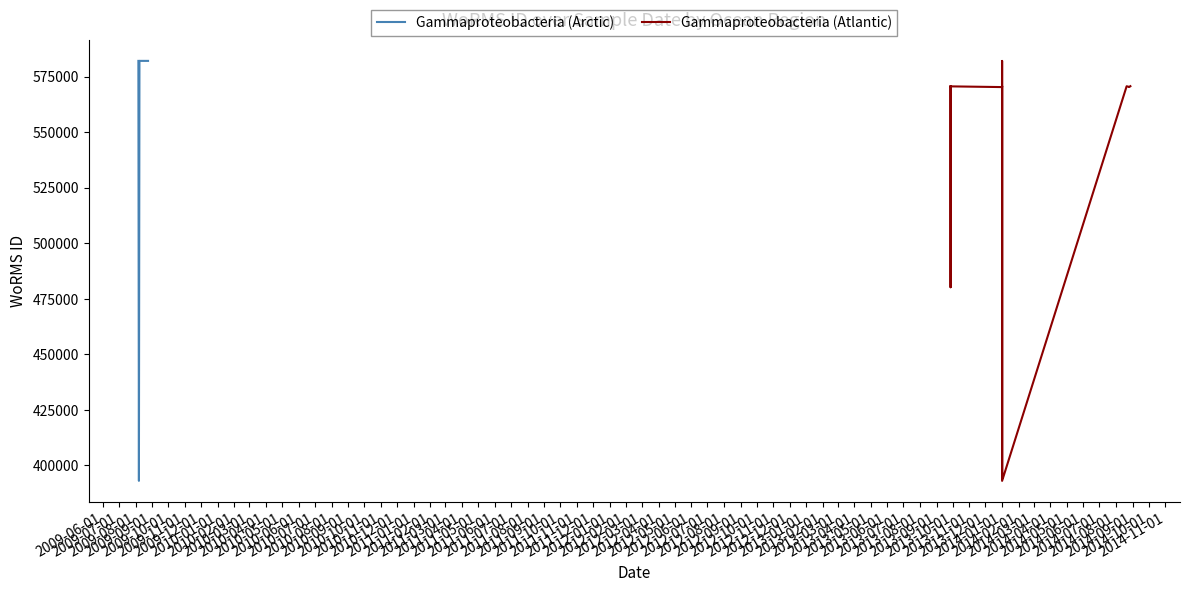

How many values exceed 570719?

10